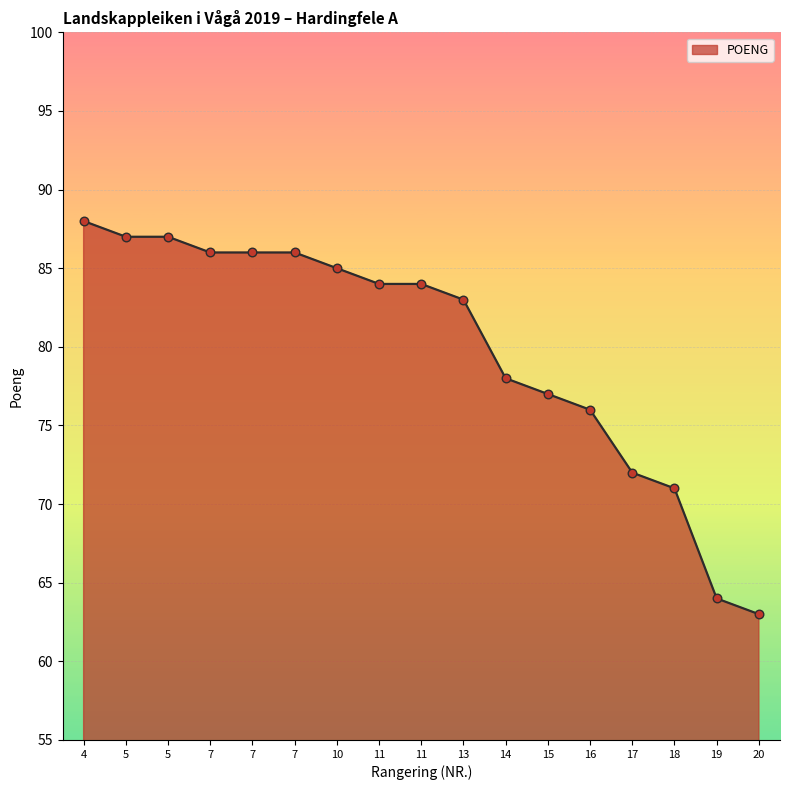

Is this an area chart (filled region under the line)?

Yes